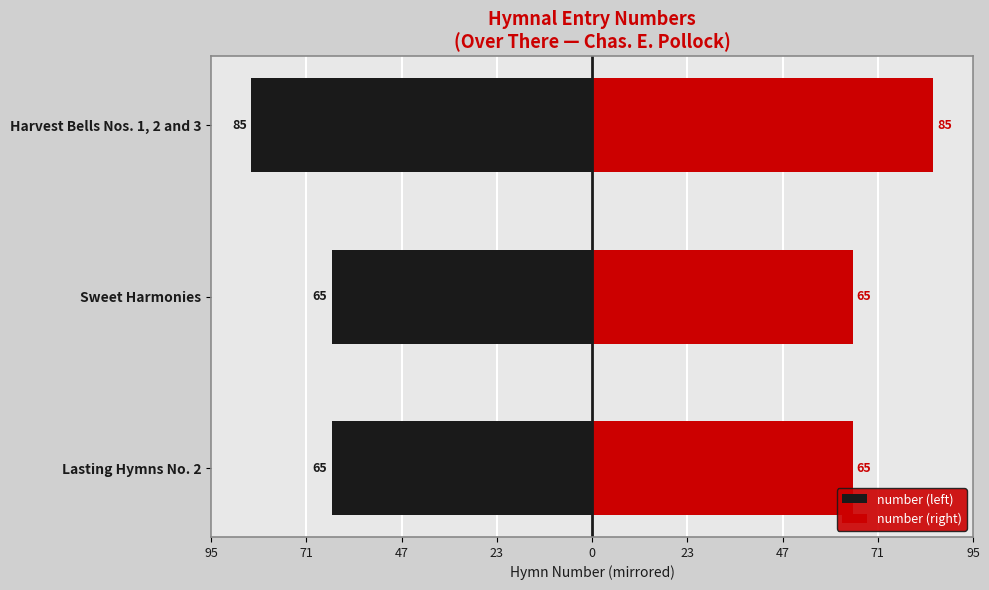

How many series are shown in this chart?

2